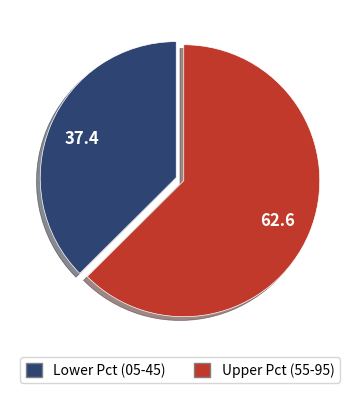

Is there any slice that represents more than half of the pie?

Yes